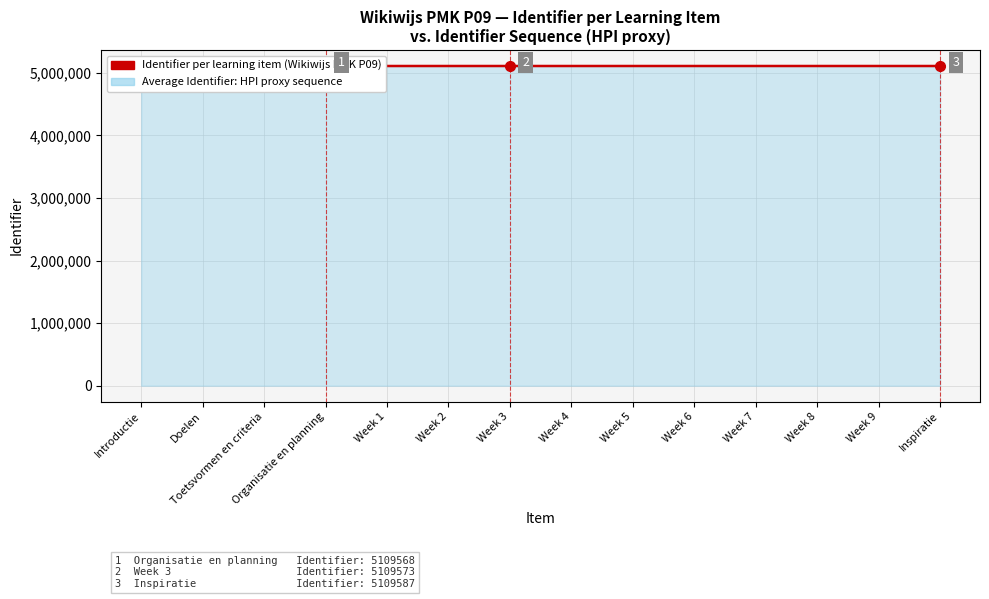

What is the value of the 14th point from the left?

5109587